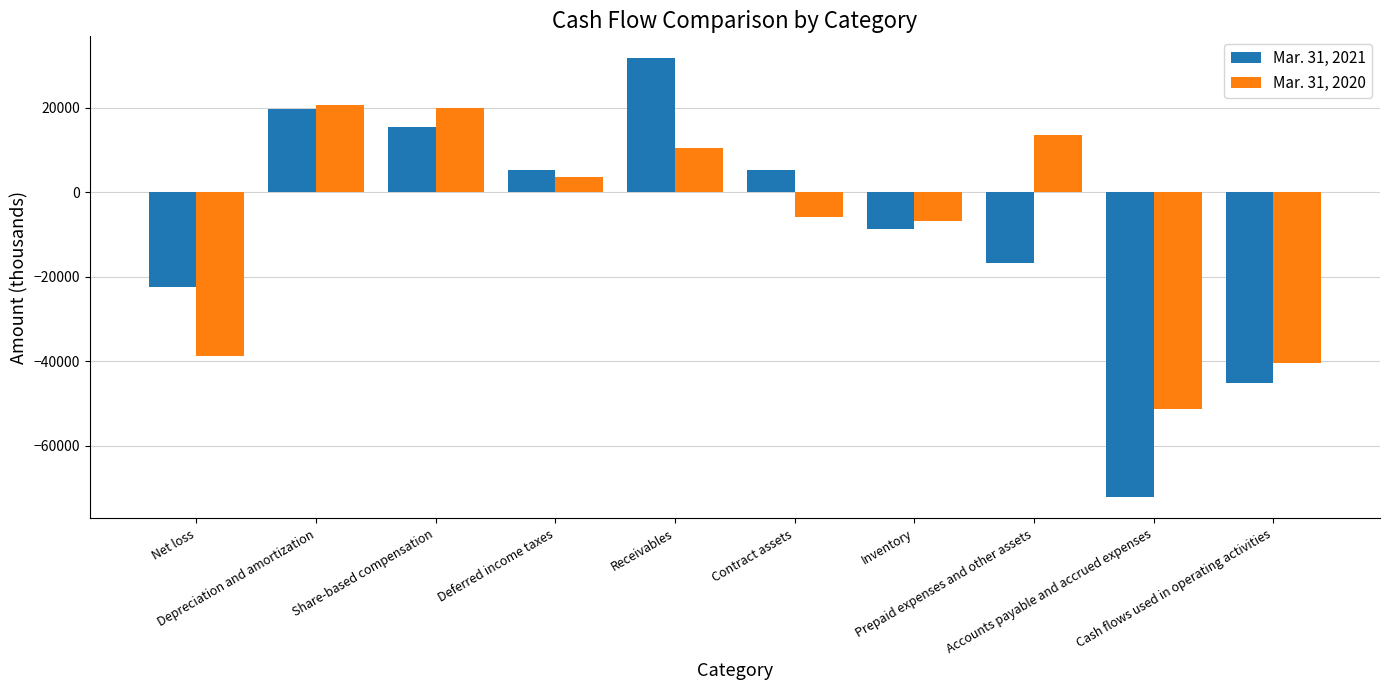

Where does the Mar. 31, 2021 series first go above 5122?

Depreciation and amortization